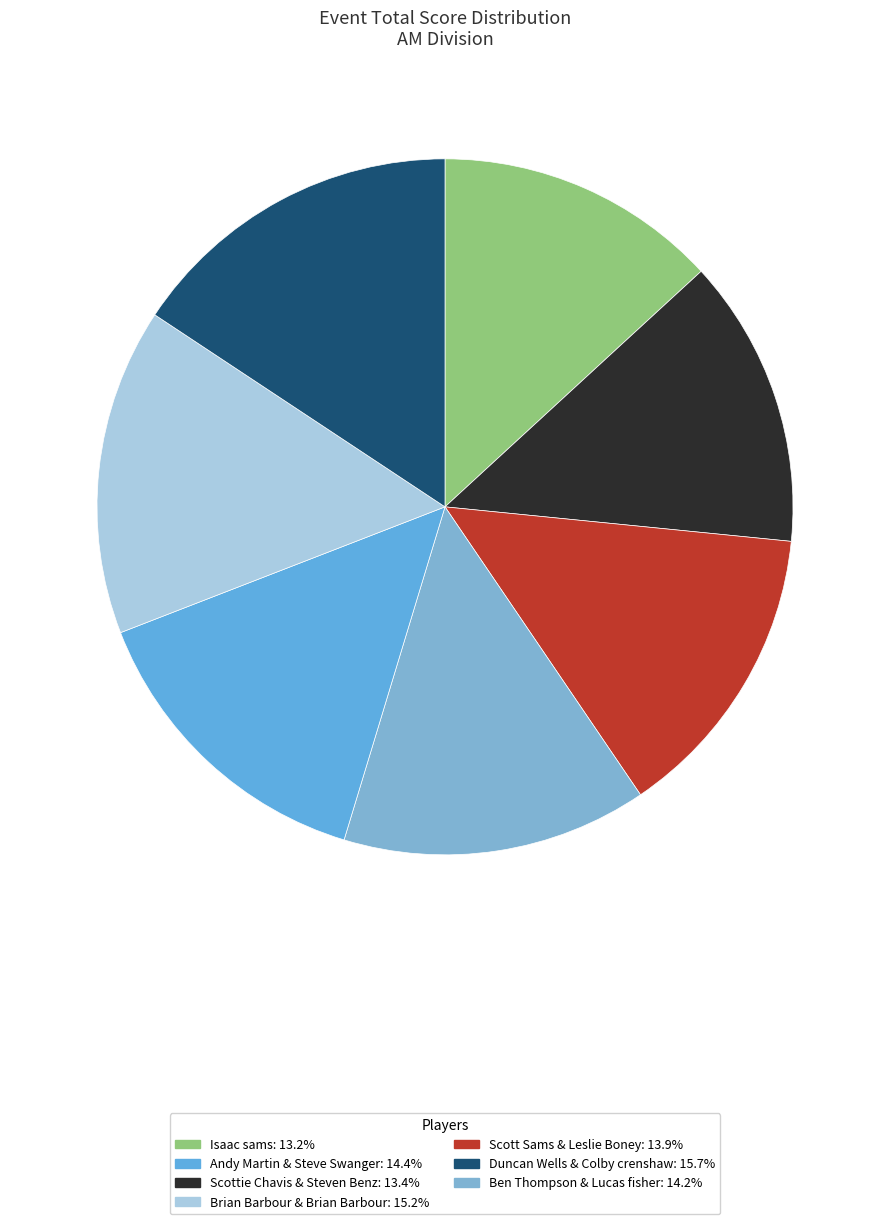

To the nearest percent, what is the average slice percentage?

14%